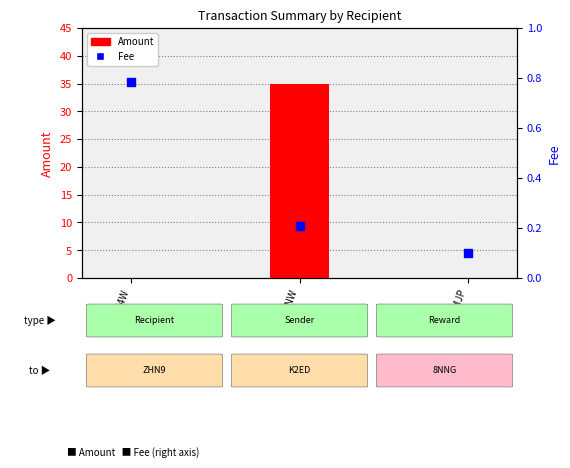

Which series reaches the maximum Y coordinate?

Amount